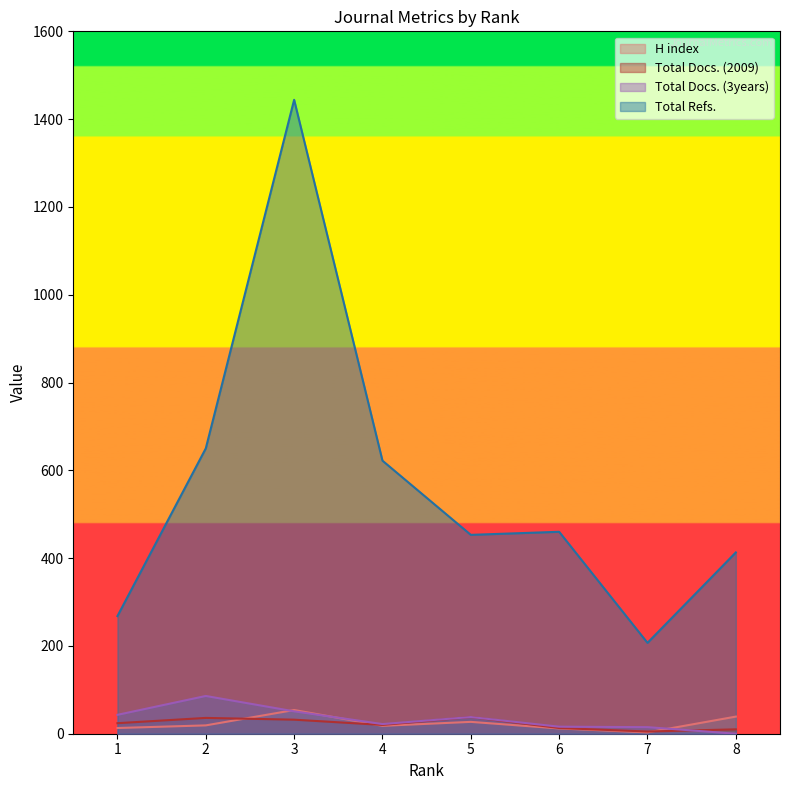

At which label does Total Docs. (3years) reach its minimum?

8